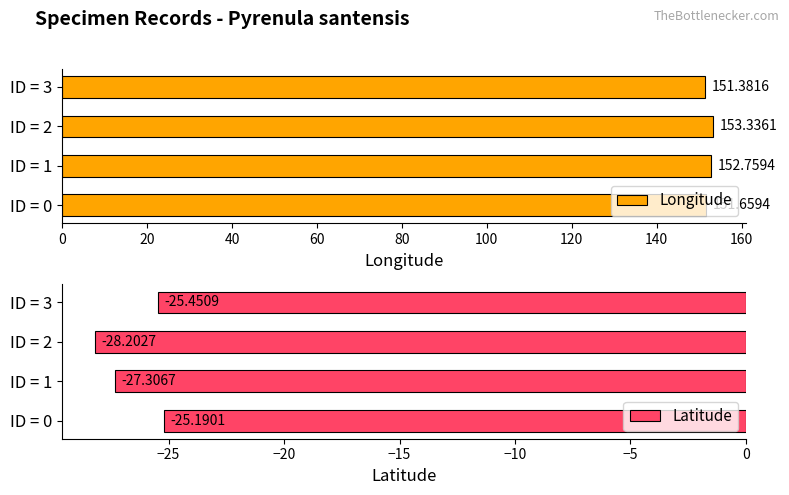

Which series has the largest total across all categories?

Longitude